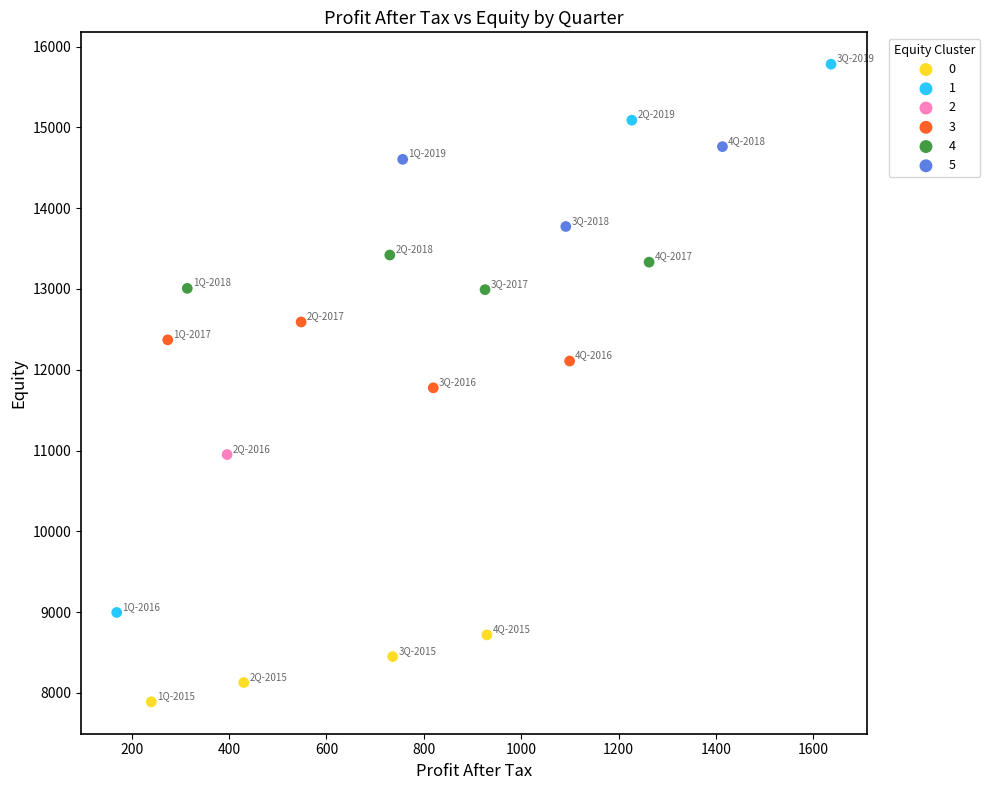

What are all the series names shown in the legend?

0, 1, 2, 3, 4, 5